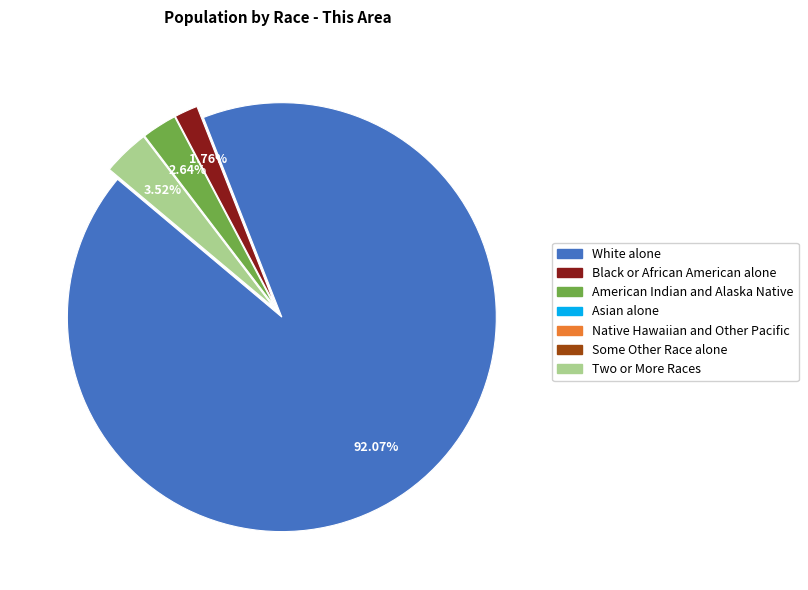

Does any single category account for the majority?

Yes